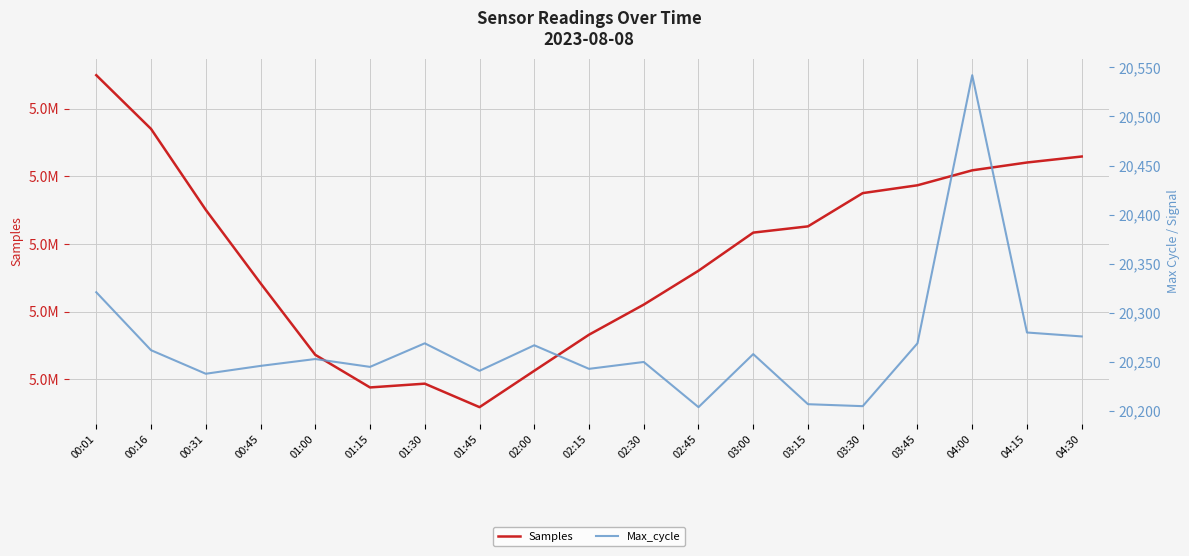

What is the difference between the Samples values at 03:30 and 02:45?

5742